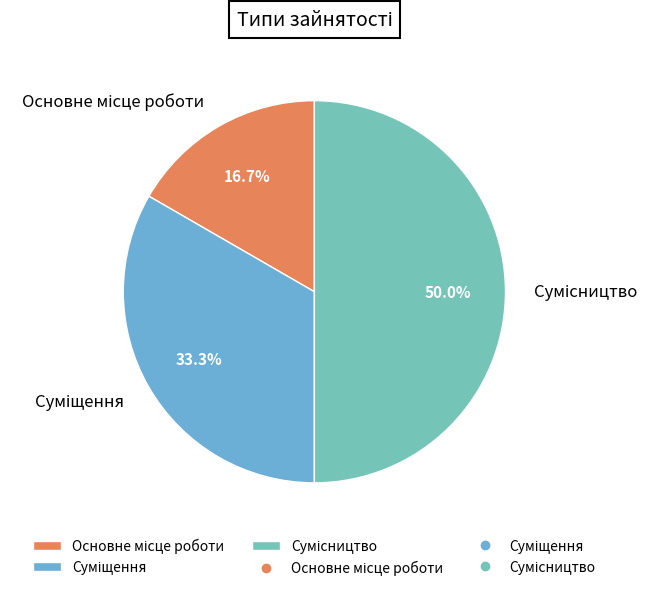

How much of the chart is everything except Суміщення?

66.7%